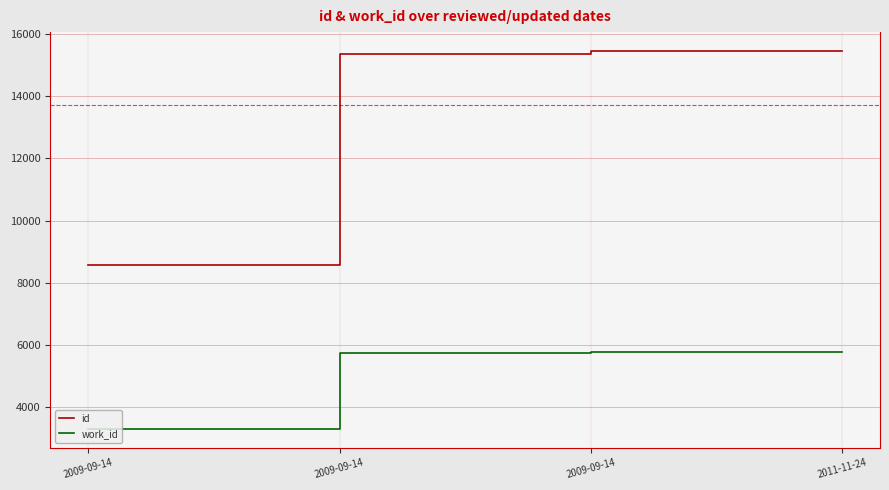

What is the label of the 2nd point from the left?

2009-09-14